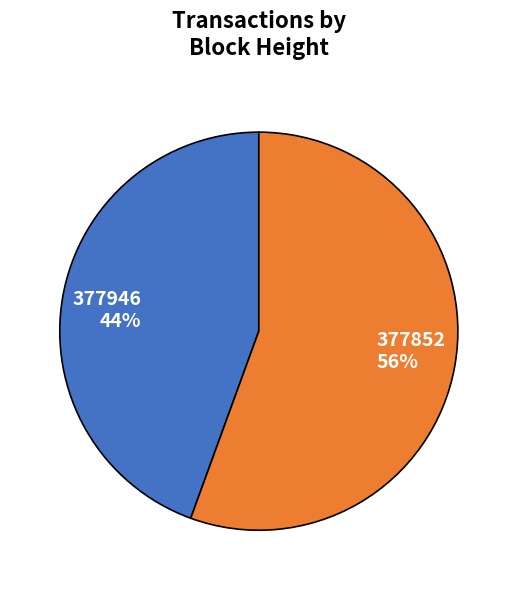

Does any single category account for the majority?

Yes